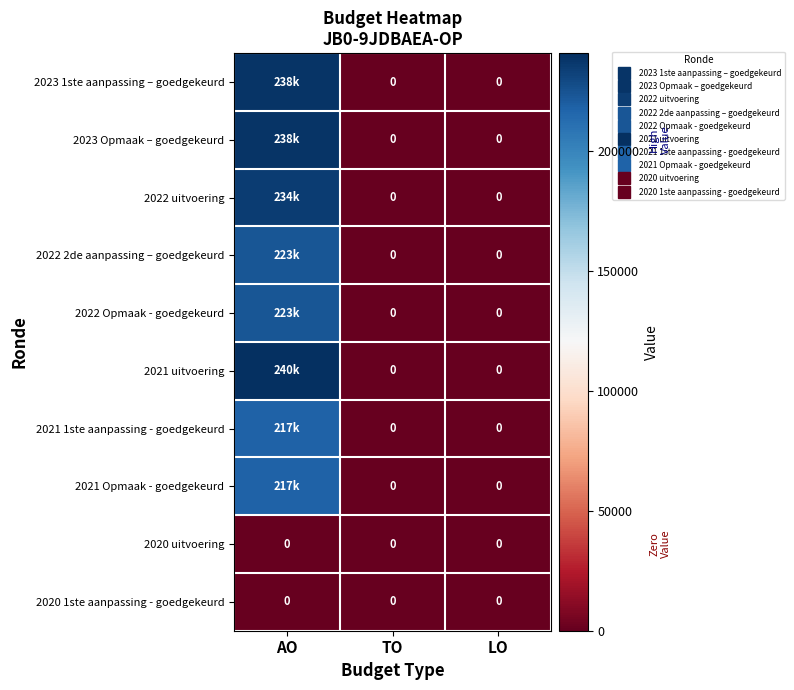

At TO, list the series in order from smallest to largest.

2023 1ste aanpassing – goedgekeurd, 2023 Opmaak – goedgekeurd, 2022 uitvoering, 2022 2de aanpassing – goedgekeurd, 2022 Opmaak - goedgekeurd, 2021 uitvoering, 2021 1ste aanpassing - goedgekeurd, 2021 Opmaak - goedgekeurd, 2020 uitvoering, 2020 1ste aanpassing - goedgekeurd